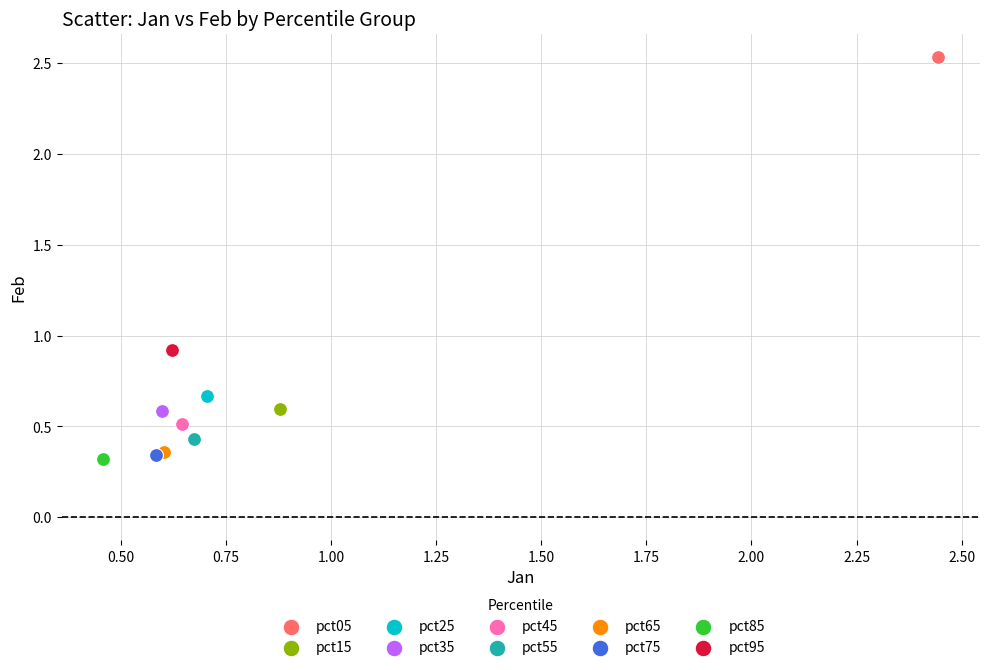

What are all the series names shown in the legend?

pct05, pct15, pct25, pct35, pct45, pct55, pct65, pct75, pct85, pct95